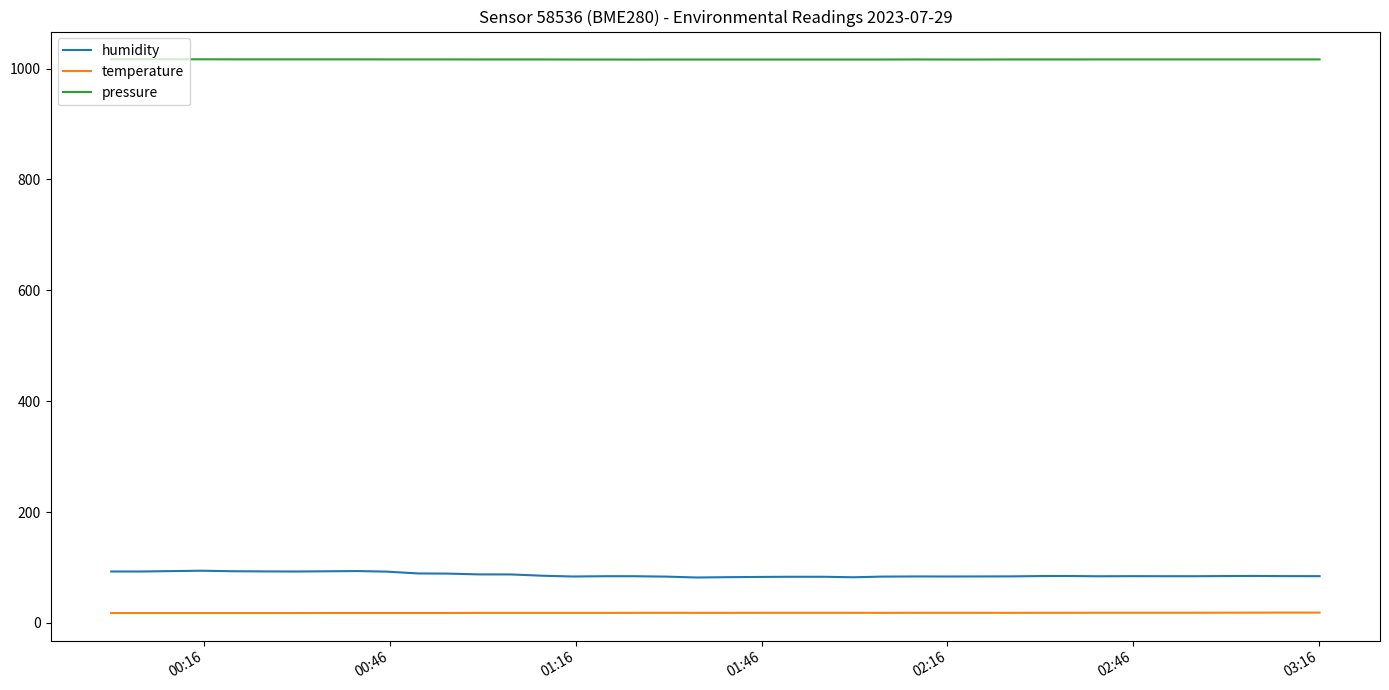

List the series in order of their peak value, highest first.

pressure, humidity, temperature